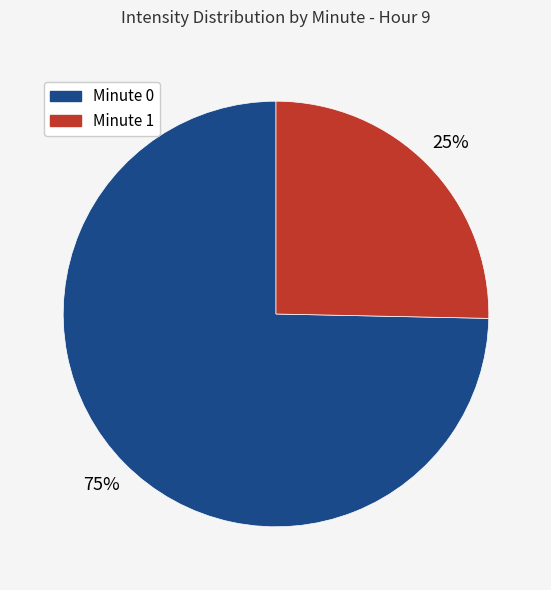

Is the sum of Minute 0 and Minute 1 greater than half?

Yes